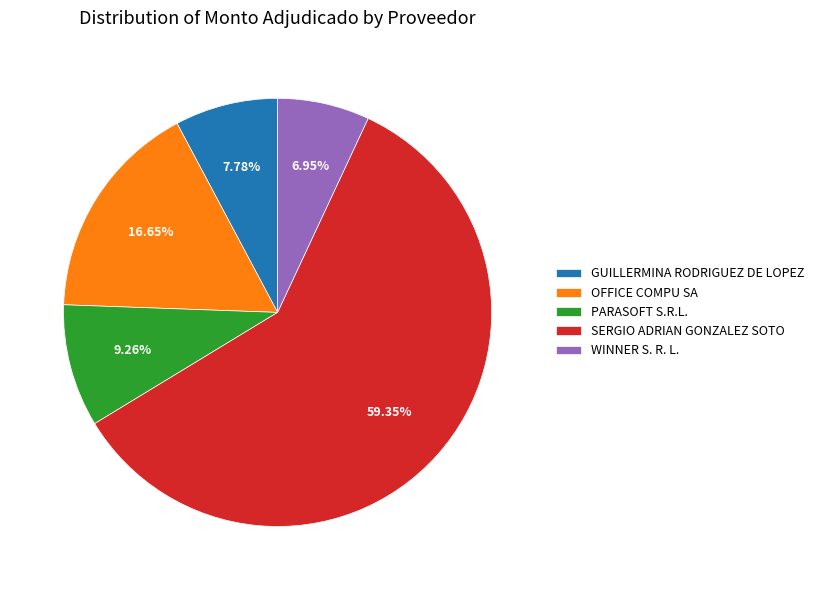

True or false: SERGIO ADRIAN GONZALEZ SOTO accounts for 53% of the total.

False